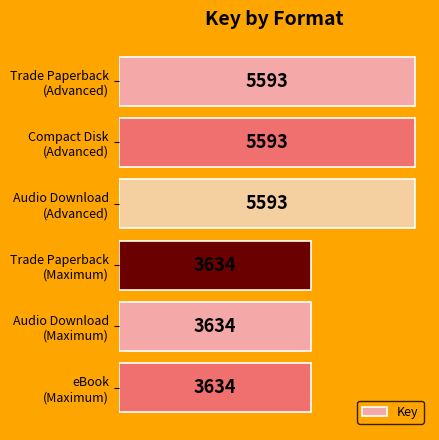

What is the average value?

4614